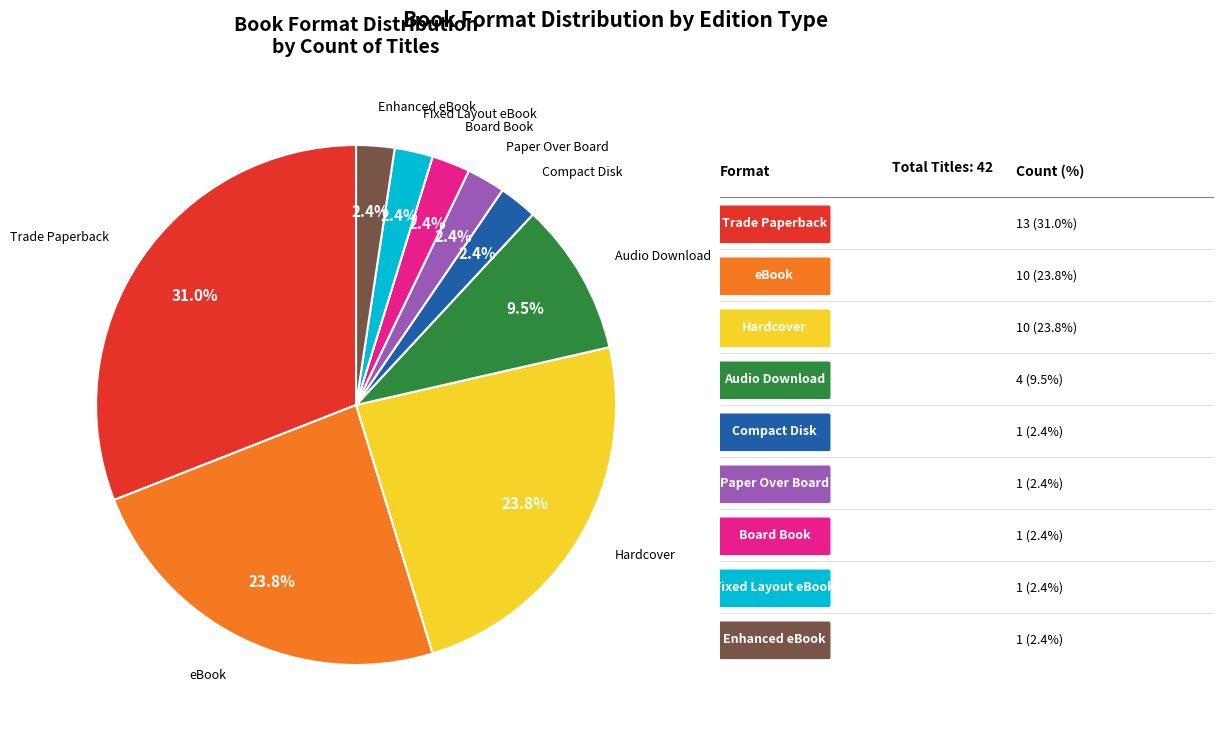

Which category has the biggest portion of the pie?

Trade Paperback